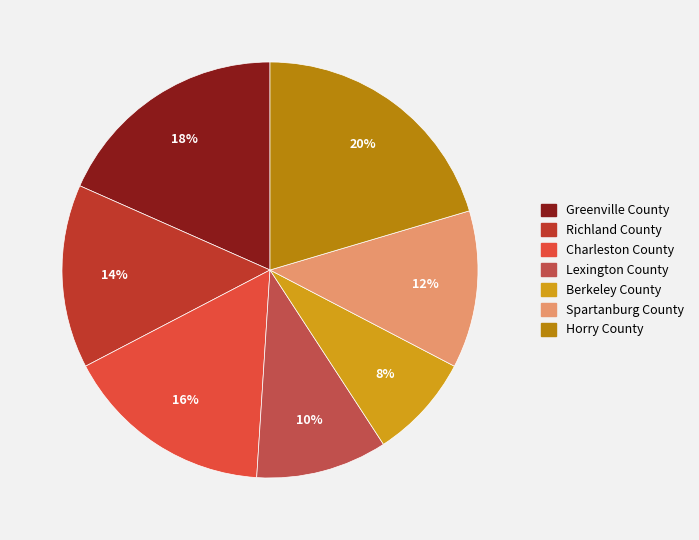

True or false: Greenville County accounts for 18% of the total.

True